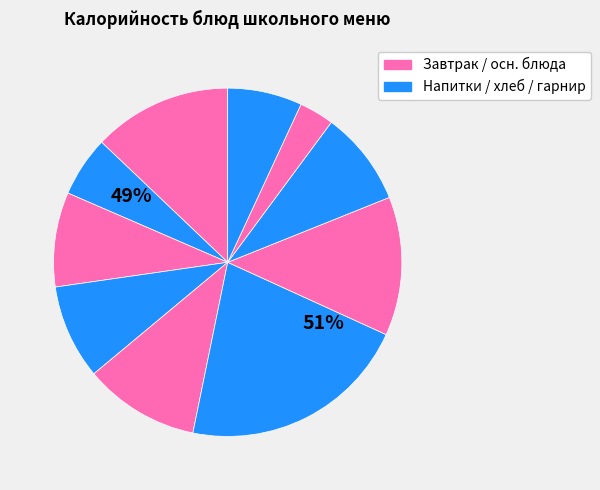

Count the number of slices in the pie.

10